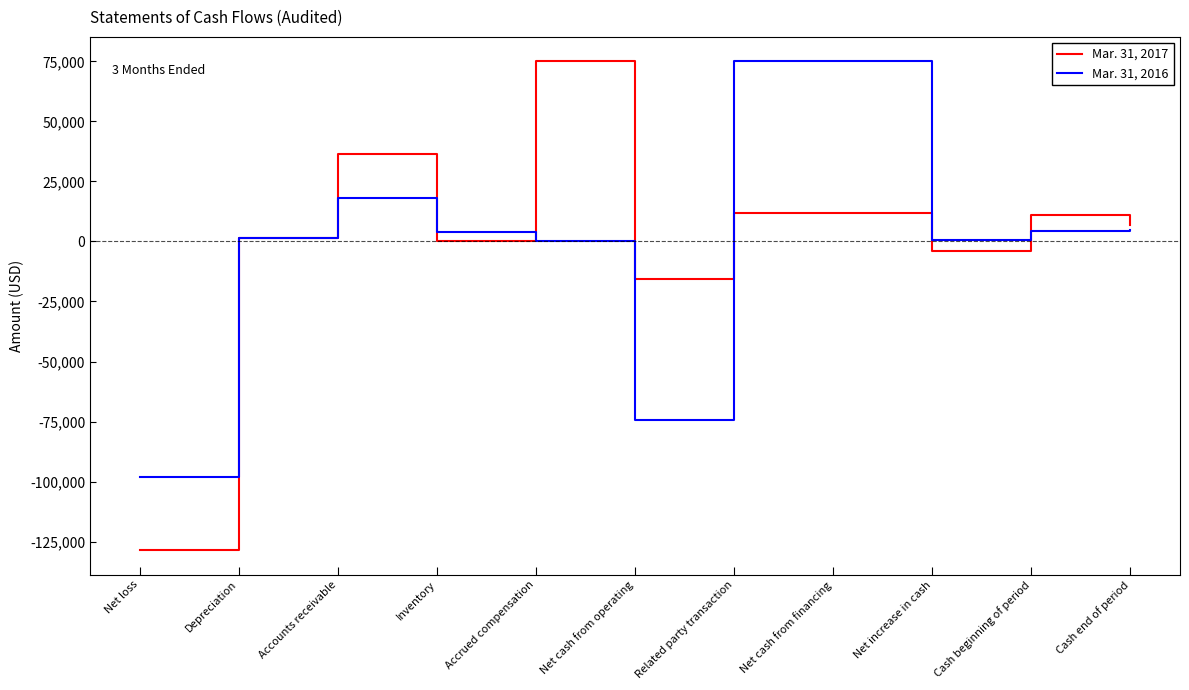

Is the value of Mar. 31, 2016 at Net loss greater than the value of Mar. 31, 2017 at Net cash from operating?

No